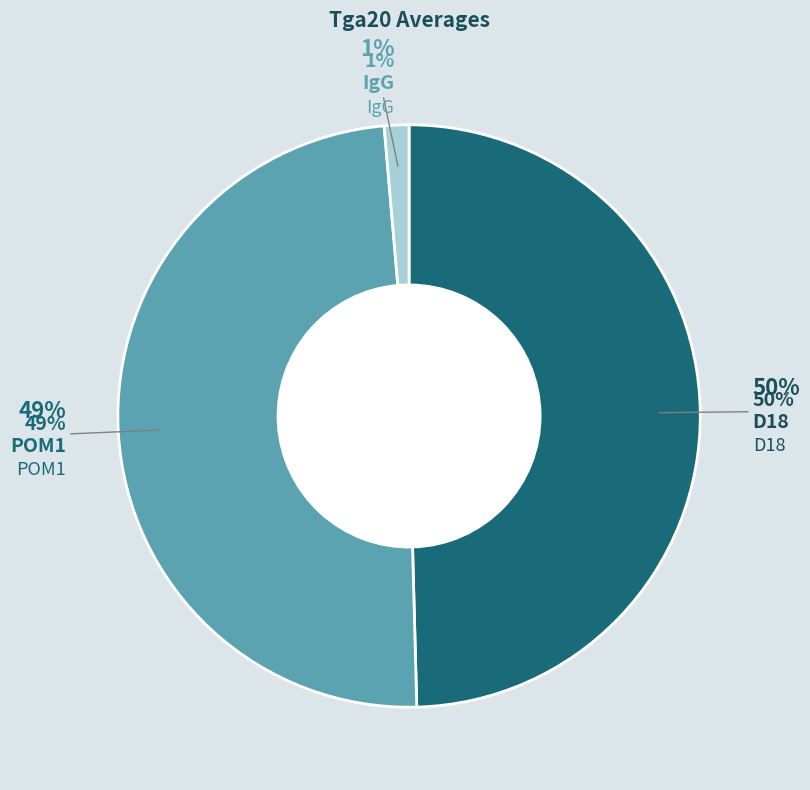

To the nearest percent, what is the combined percentage of IgG and POM1?

50%